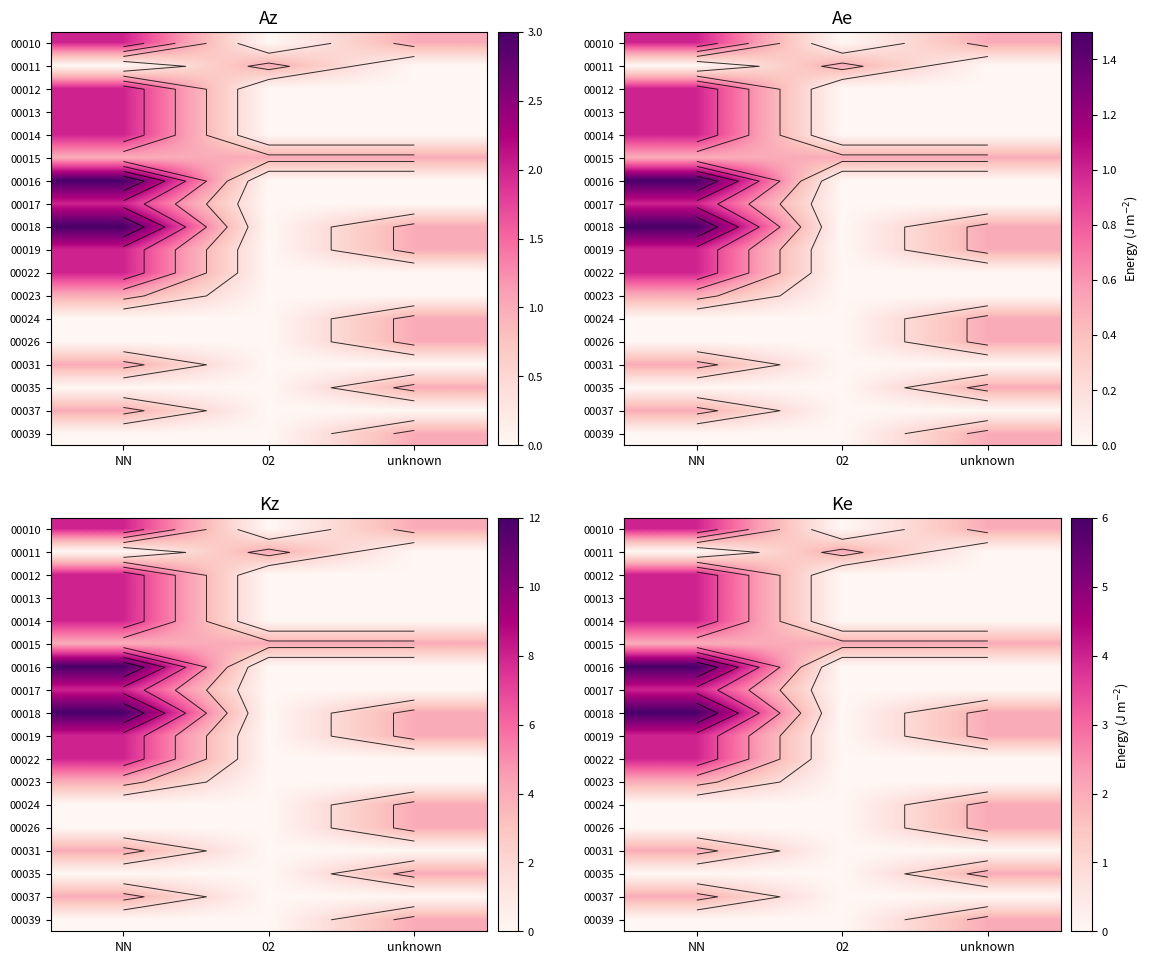

At how many categories does at least one series exceed 4?

1